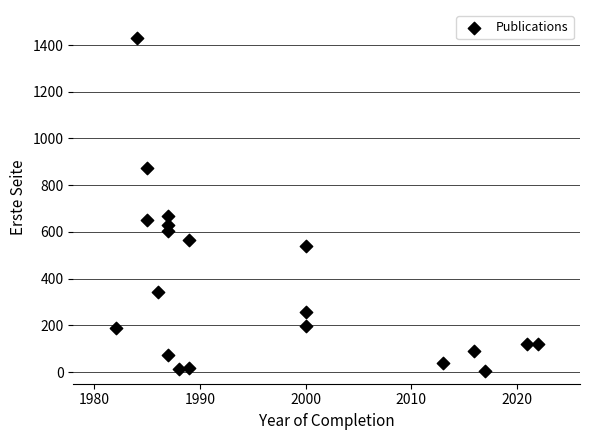

What is the range of X values (max minus min)?

40